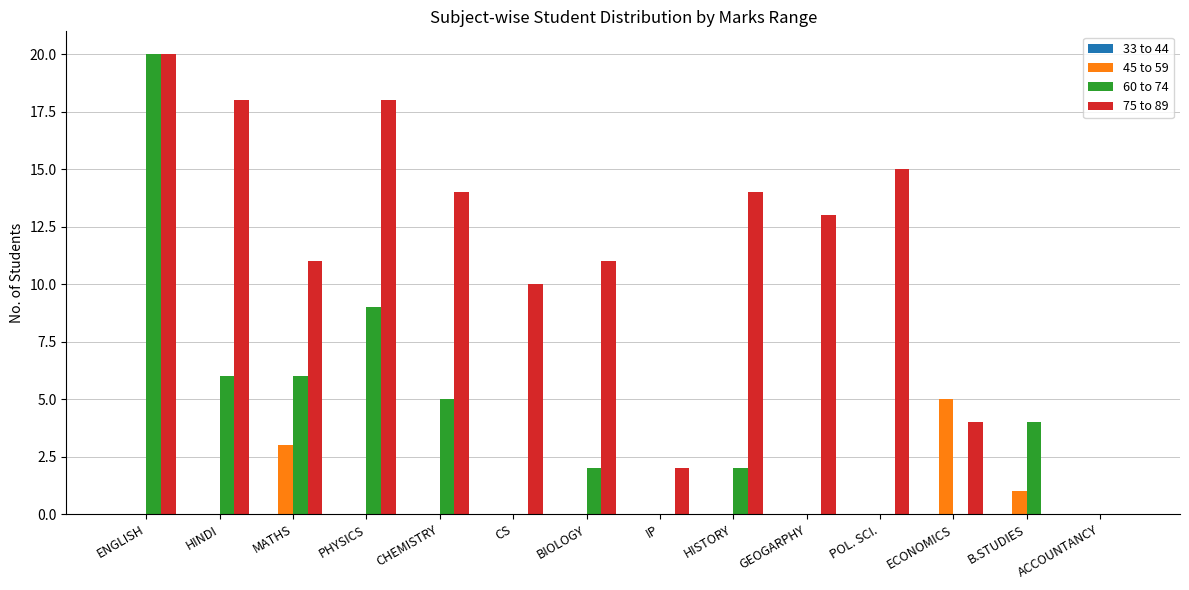

What is the greatest value displayed?

20